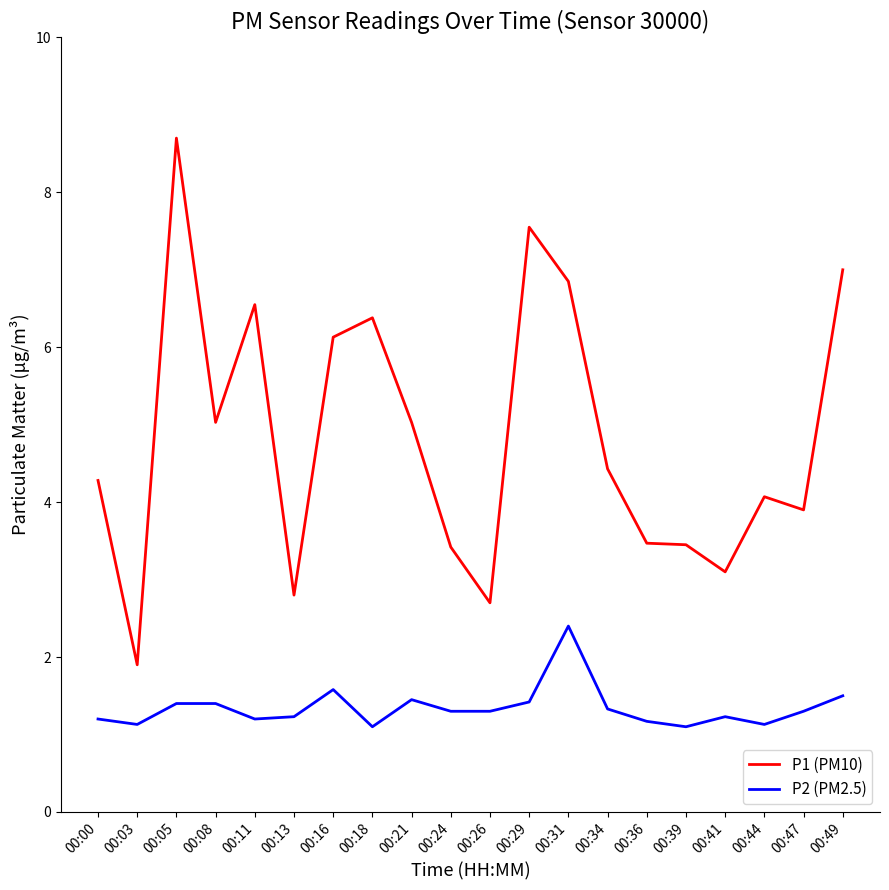

The P2 (PM2.5) series shows 1.3 at 00:34. True or false?

True